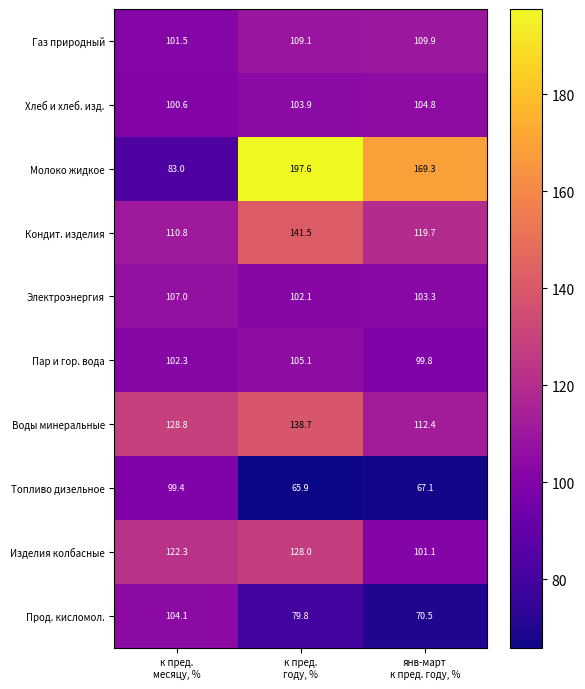

Between к пред.
месяцу, % and к пред.
году, %, which series saw the biggest shift?

Молоко жидкое